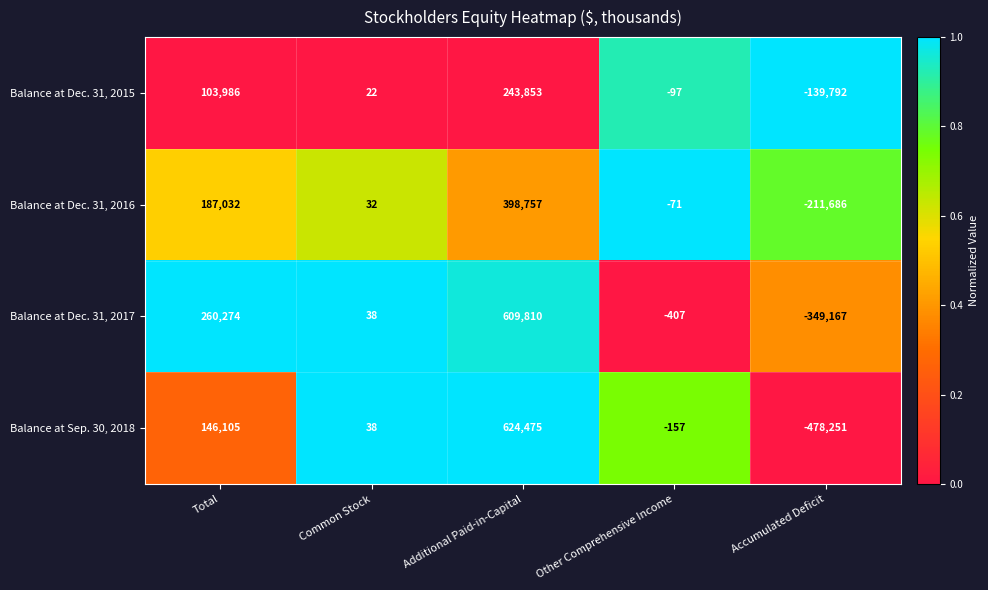

The value of Balance at Sep. 30, 2018 at Total is 40661. True or false?

False